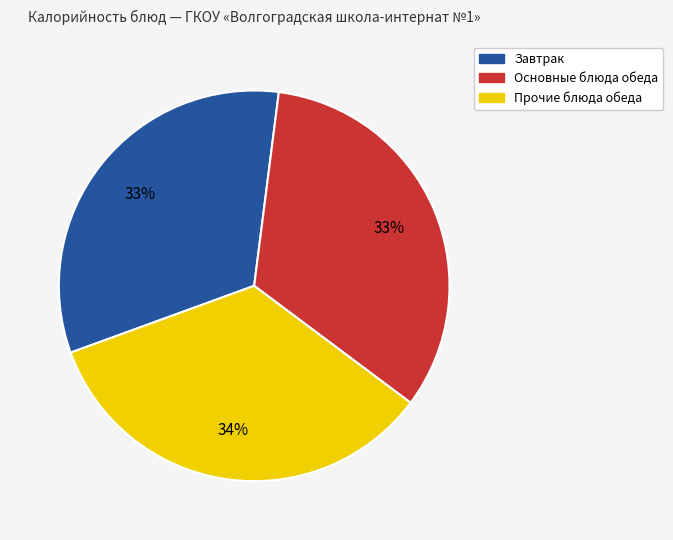

To the nearest percent, what is the average slice percentage?

33%